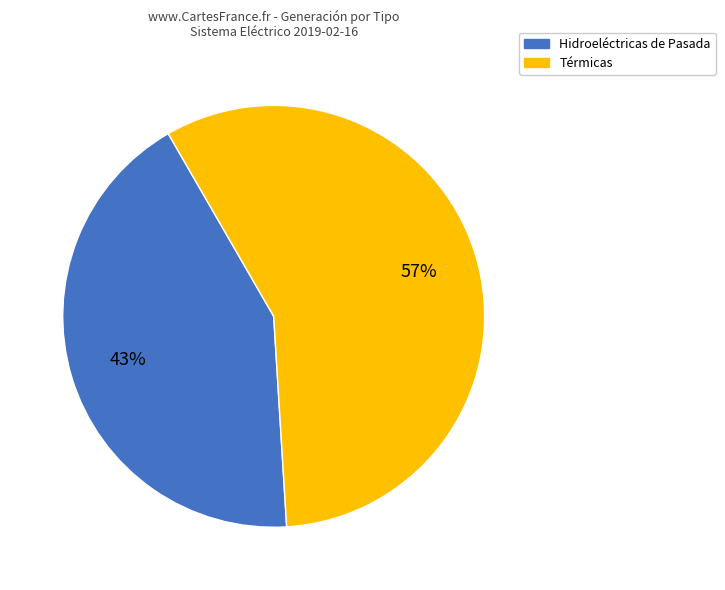

To the nearest percent, what is the combined percentage of Hidroeléctricas de Pasada and Térmicas?

100%